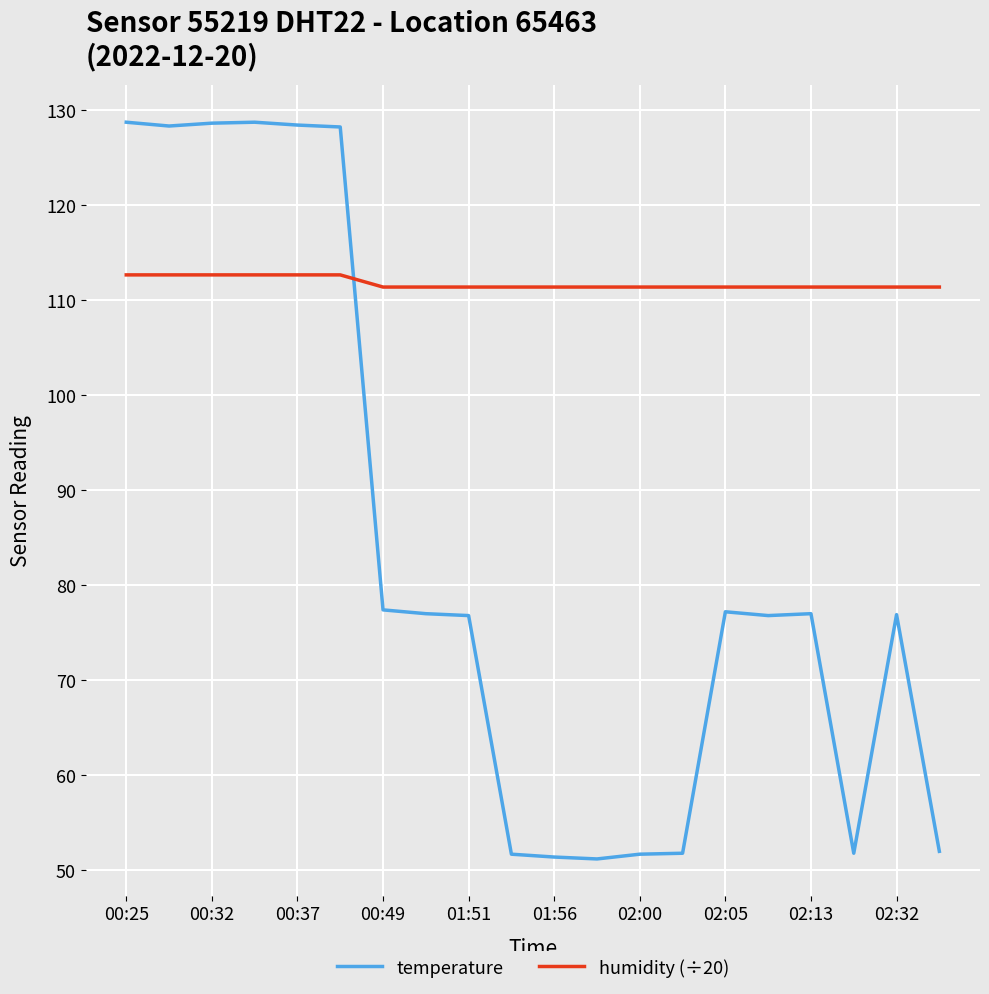

What is the minimum value for temperature?

51.2